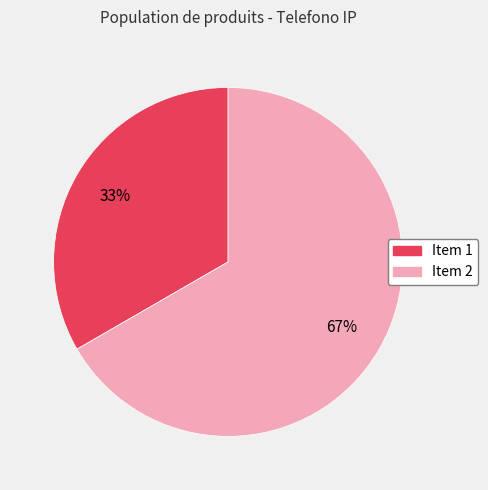

Does any single category account for the majority?

Yes